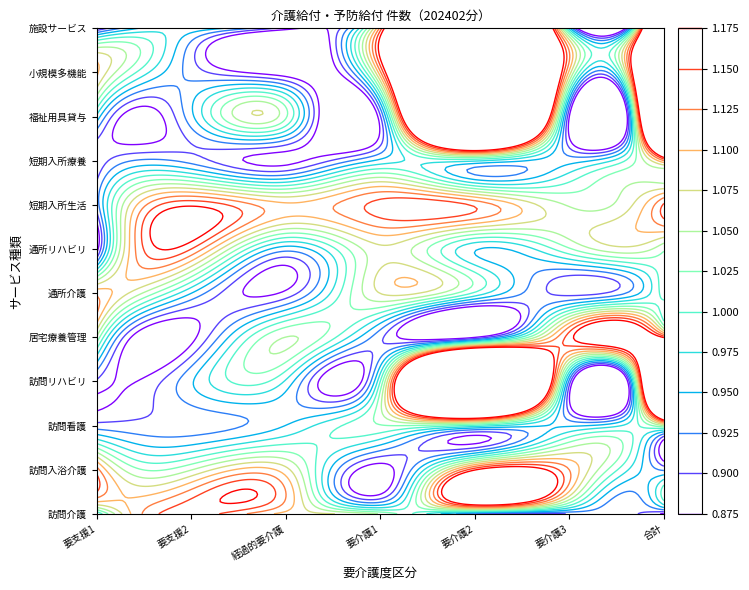

At which category does the chart reach its peak across all series?

要介護2